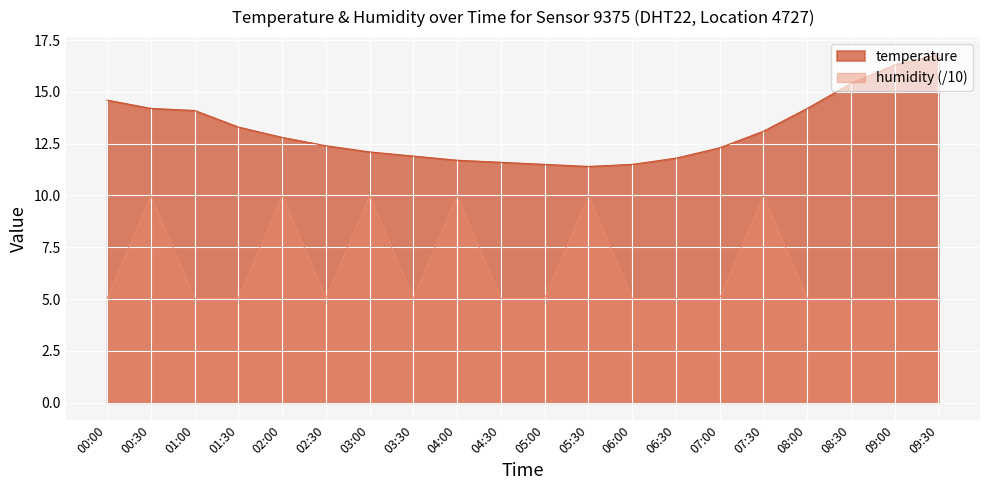

How many lines are shown in the chart?

2